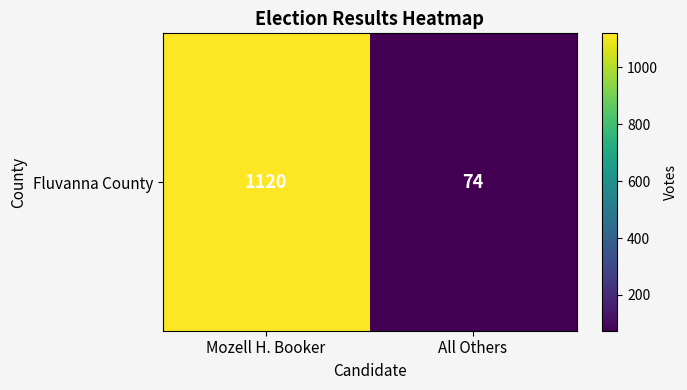

What is the minimum value shown in the chart?

74